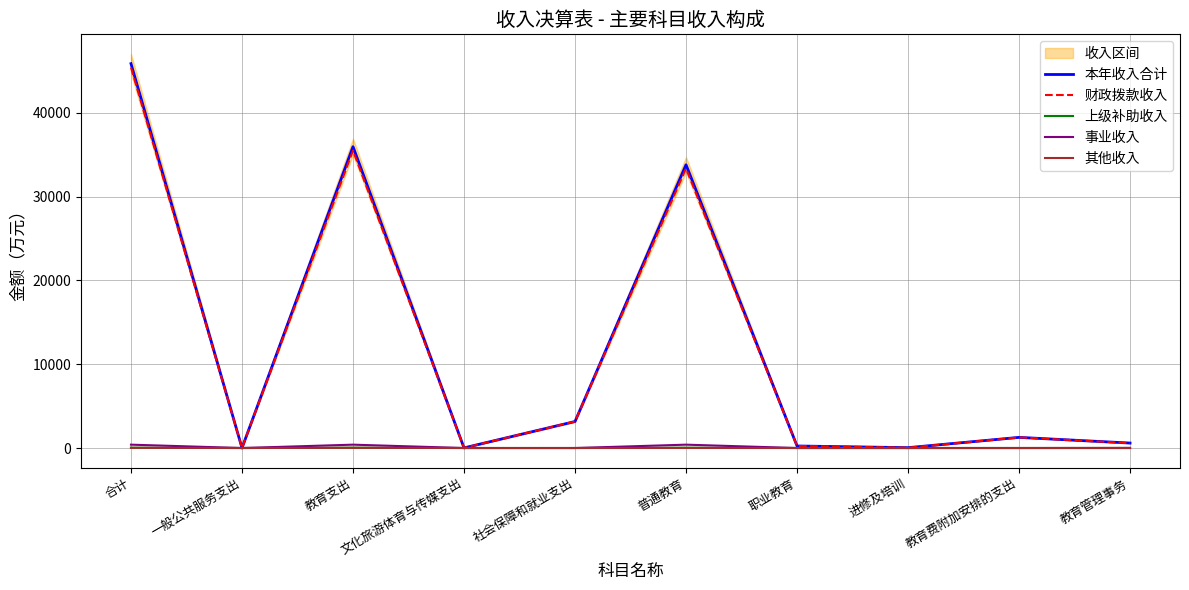

How many interior local valleys does the 本年收入合计 series have?

3